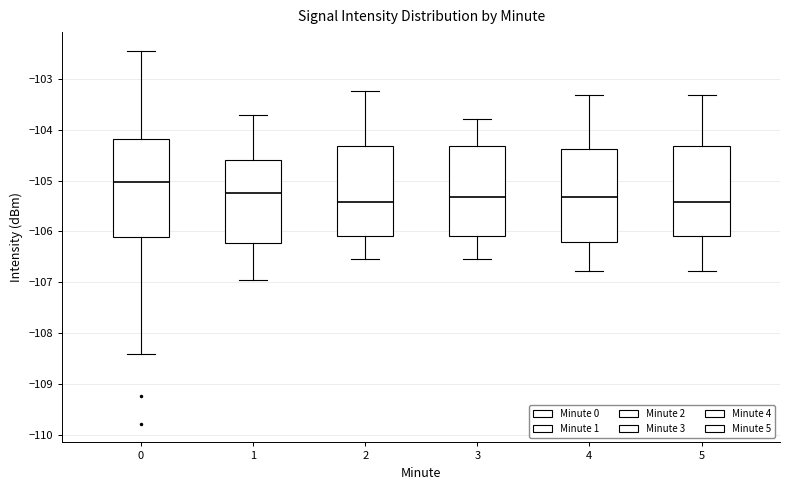

Where does the upper whisker of the box at x = 4 end on the y-axis? The values are not printed on the chart, so give them approximately, as read against the axis.

-103.3